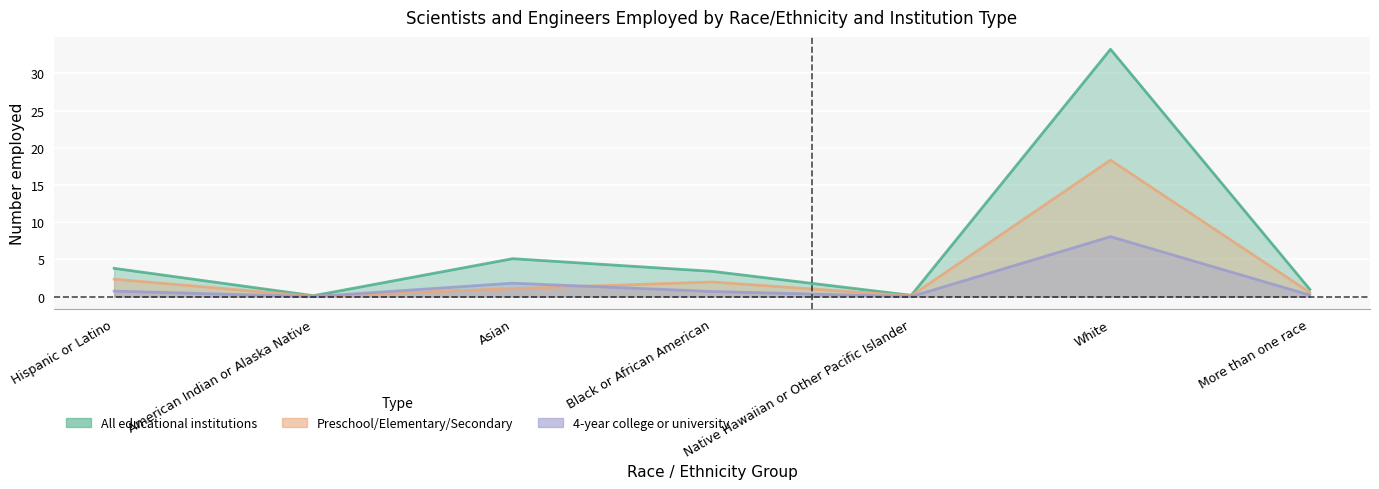

What are all the series names shown in the legend?

All educational institutions, Preschool/Elementary/Secondary, 4-year college or university